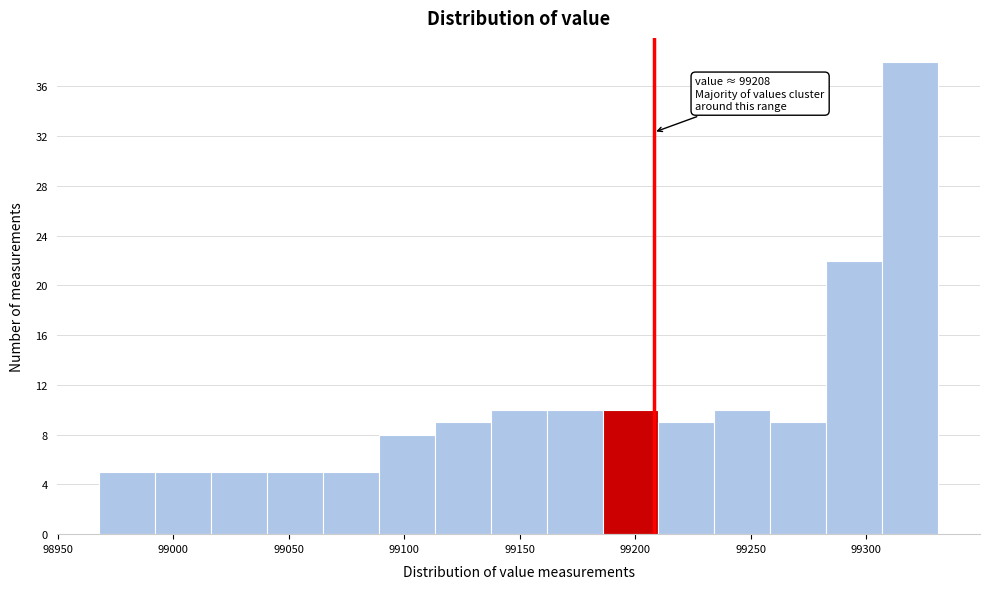

Over which range of the x-axis is the bar tallest?

99305 to 99330